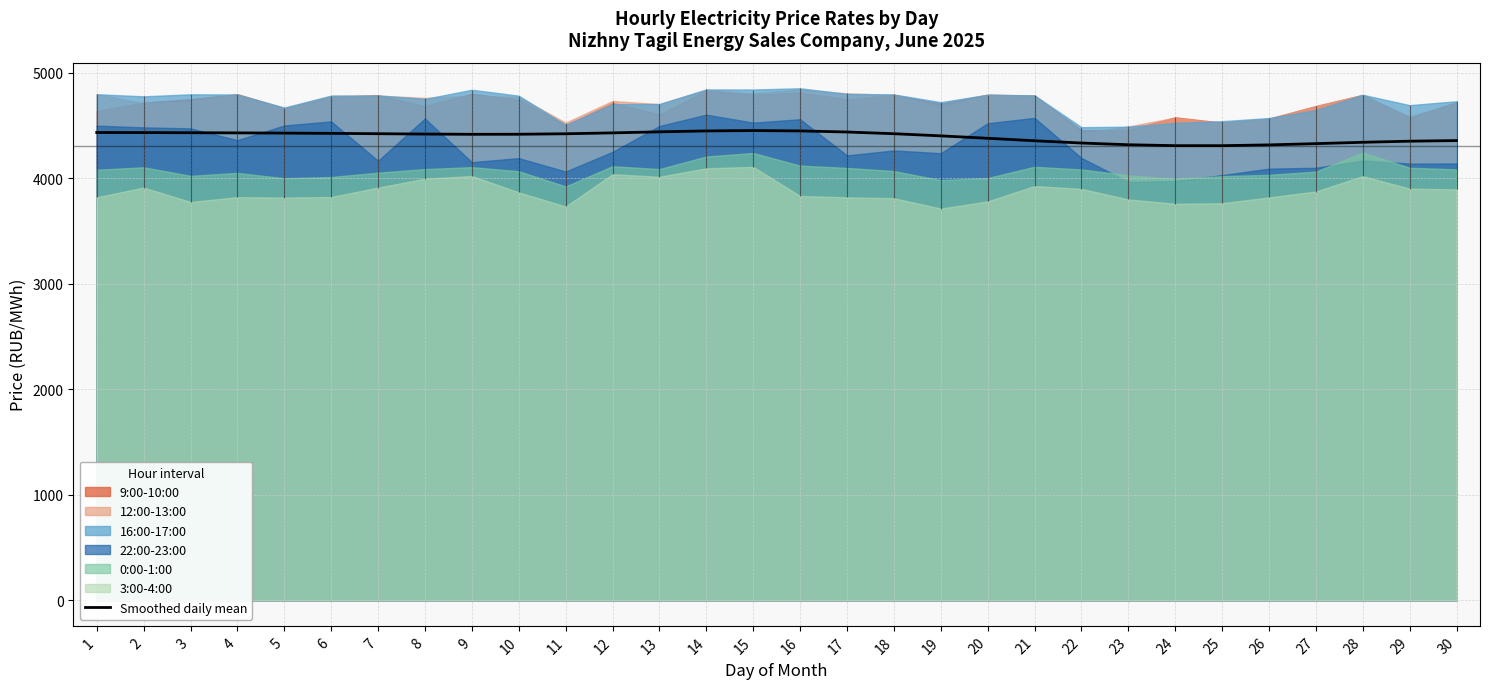

Does the chart have visible grid lines?

Yes